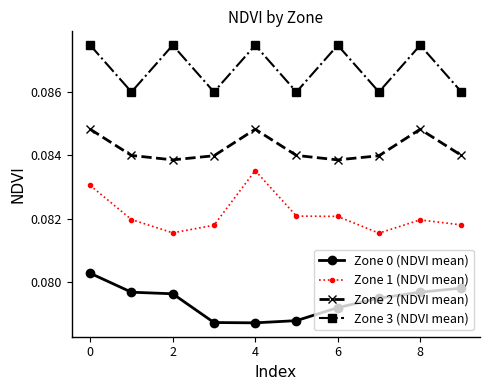

What is the sum of all Zone 2 (NDVI mean) values?

0.8